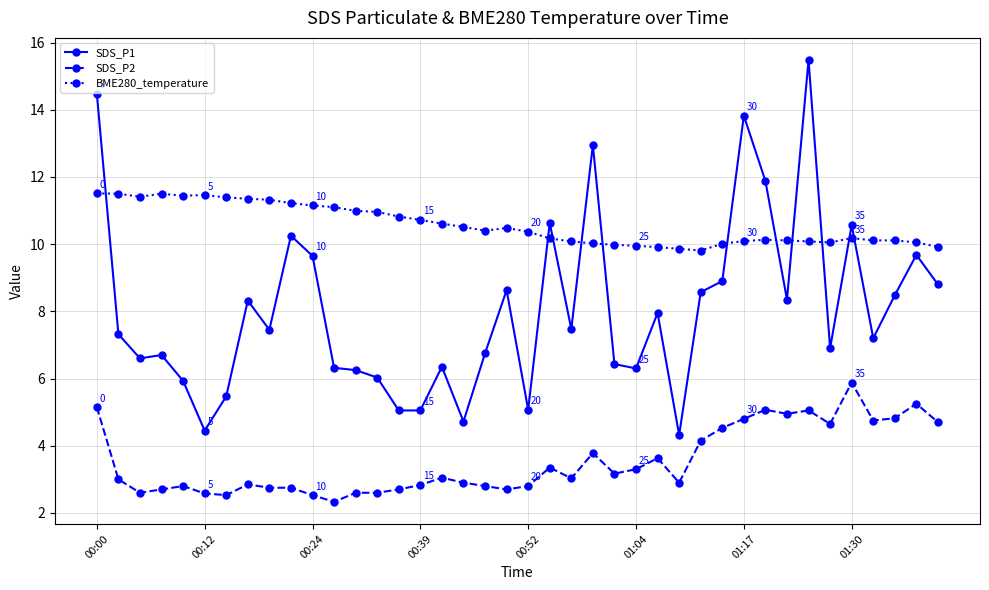

What is the sum of all BME280_temperature values?

422.8